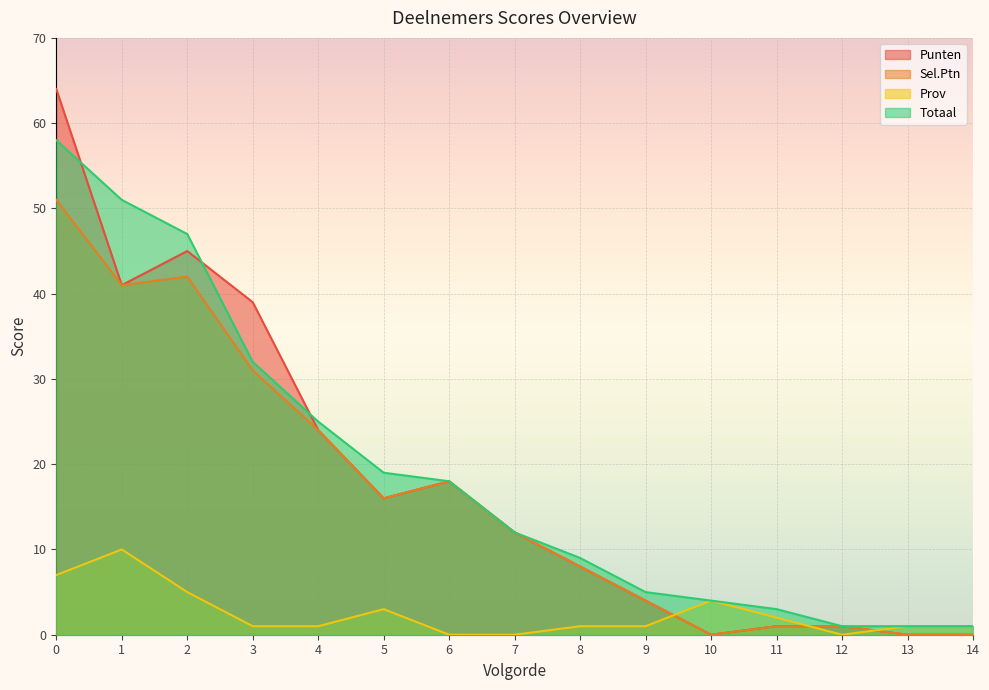

At which category does Sel.Ptn reach its first local peak?

2